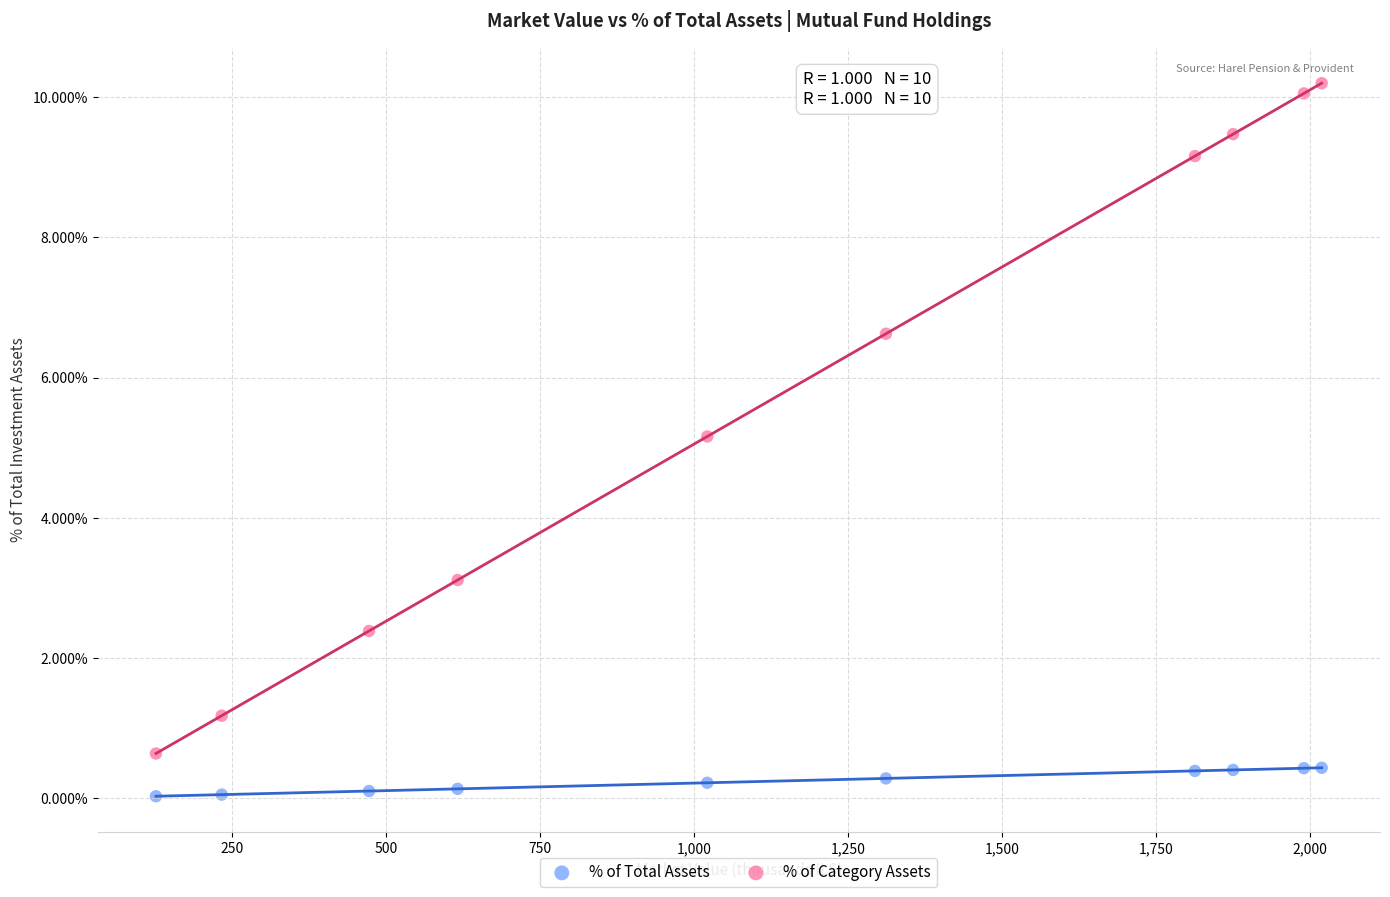

Across all data points, what is the range of Y values (max minus min)?

10.2